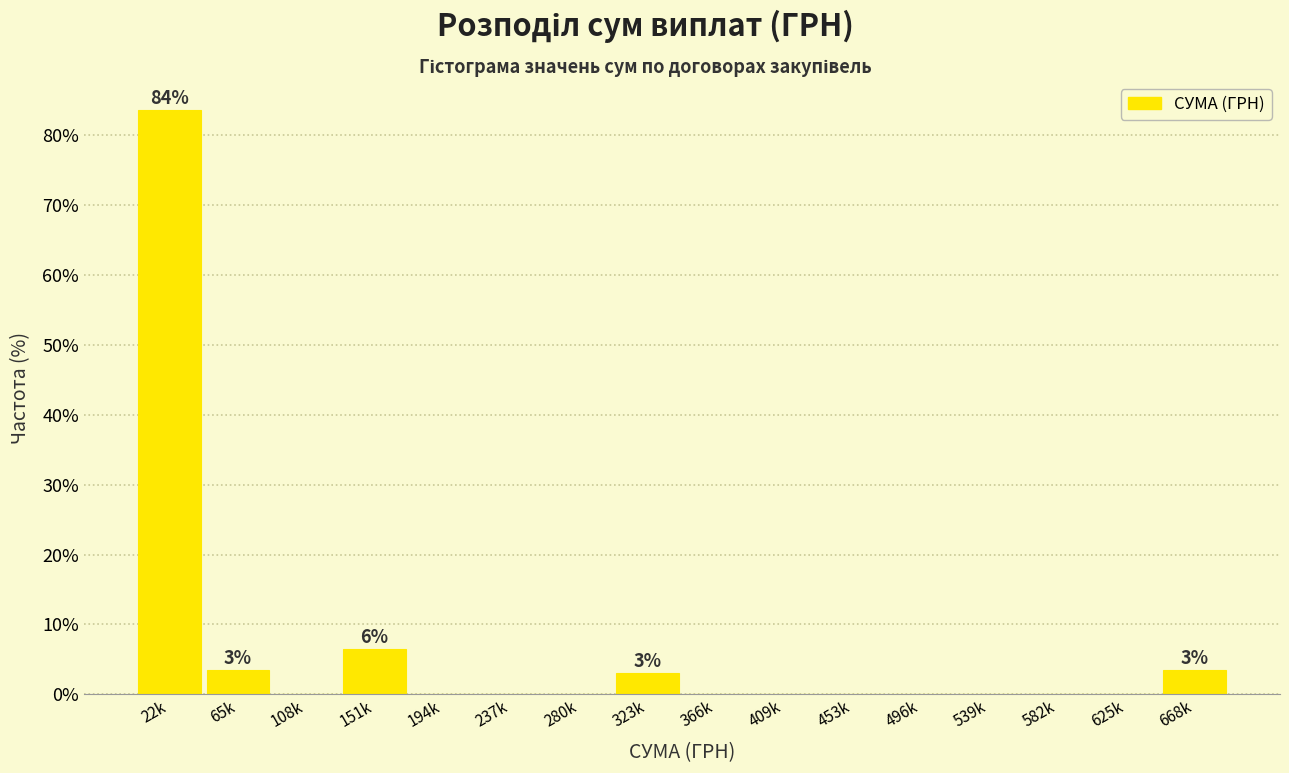

Reading left to right, extract all data points from this chart.

22k=83.6	65k=3.5	108k=0.0	151k=6.5	194k=0.0	237k=0.0	280k=0.0	323k=3.0	366k=0.0	409k=0.0	453k=0.0	496k=0.0	539k=0.0	582k=0.0	625k=0.0	668k=3.5